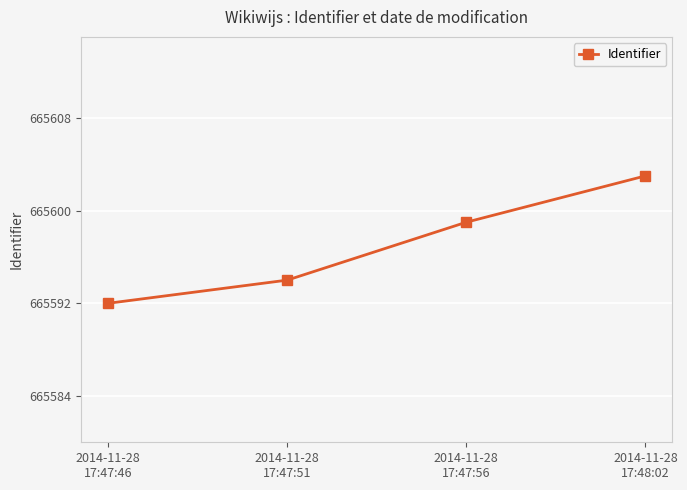

List the labels in order of value, largest first.

2014-11-28
17:48:02, 2014-11-28
17:47:56, 2014-11-28
17:47:51, 2014-11-28
17:47:46